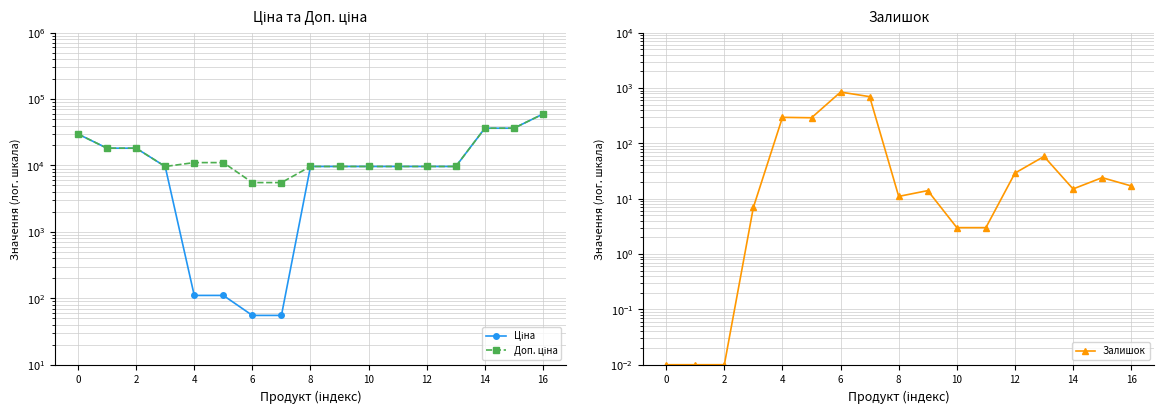

What are all the series names shown in the legend?

Ціна, Доп. ціна, Залишок